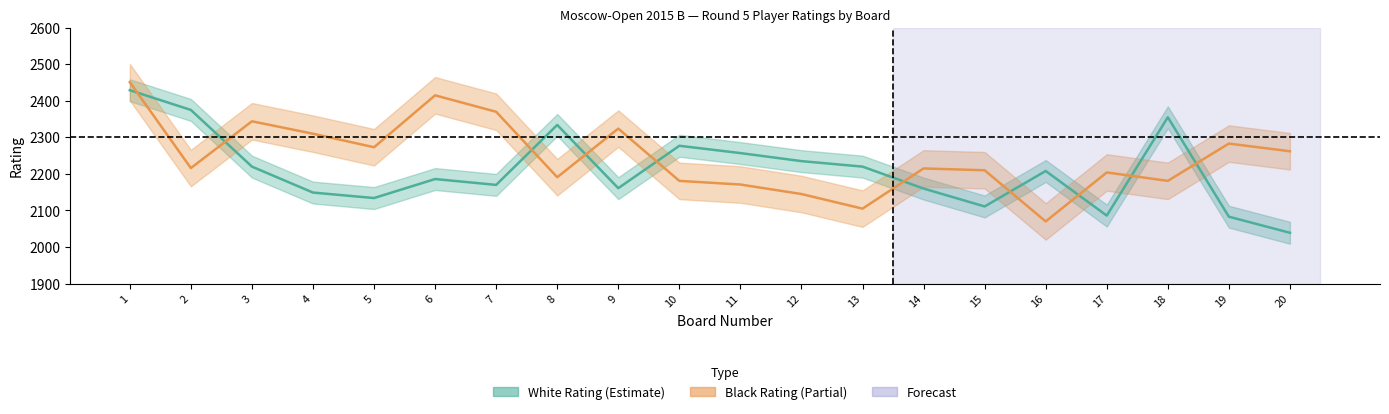

What is the difference between the second highest and minimum values in the White Rating series?

336